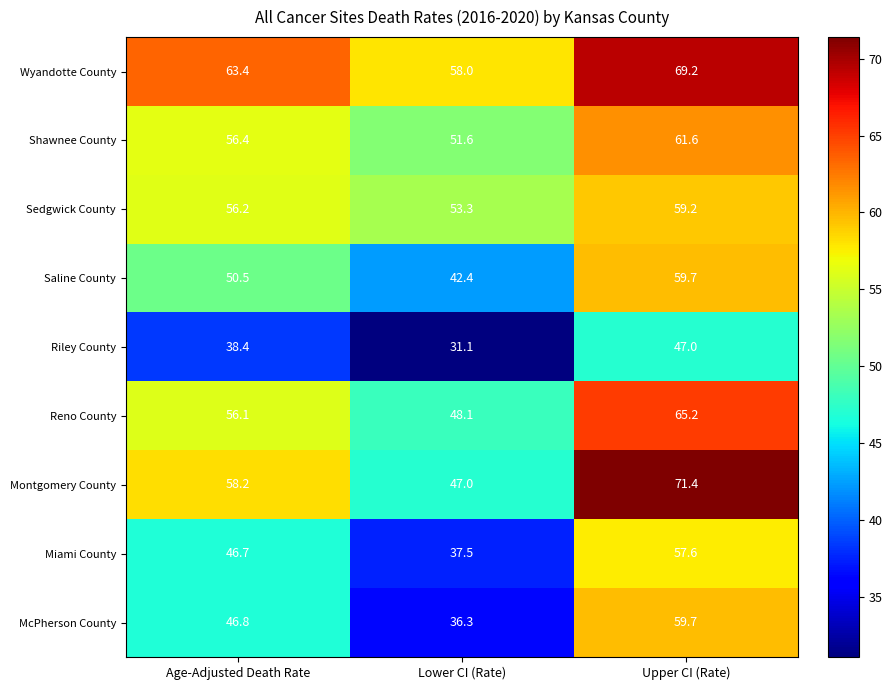

What is the maximum value for Sedgwick County?

59.2